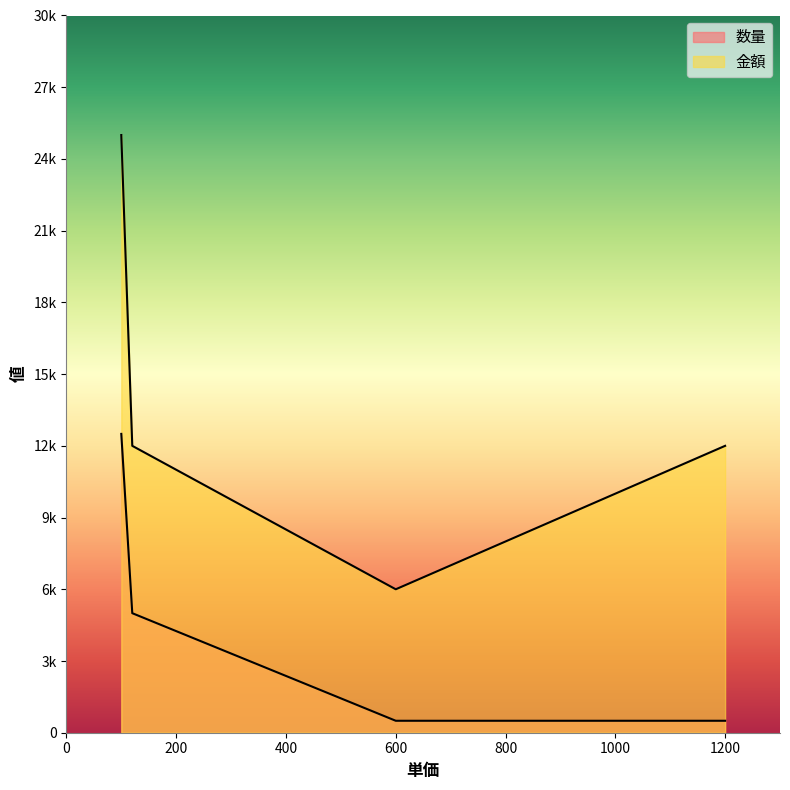

What is the sum of all 数量 values?

18500